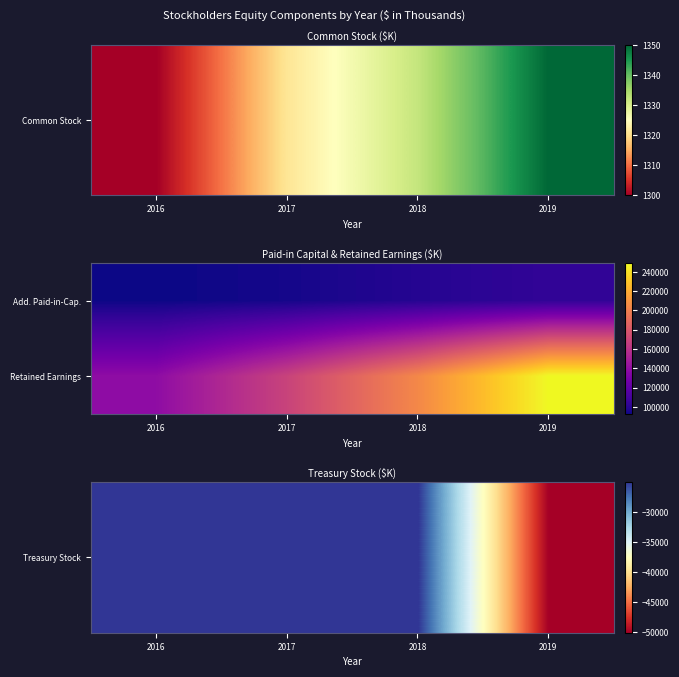

Which label corresponds to the largest value in the chart?

2019